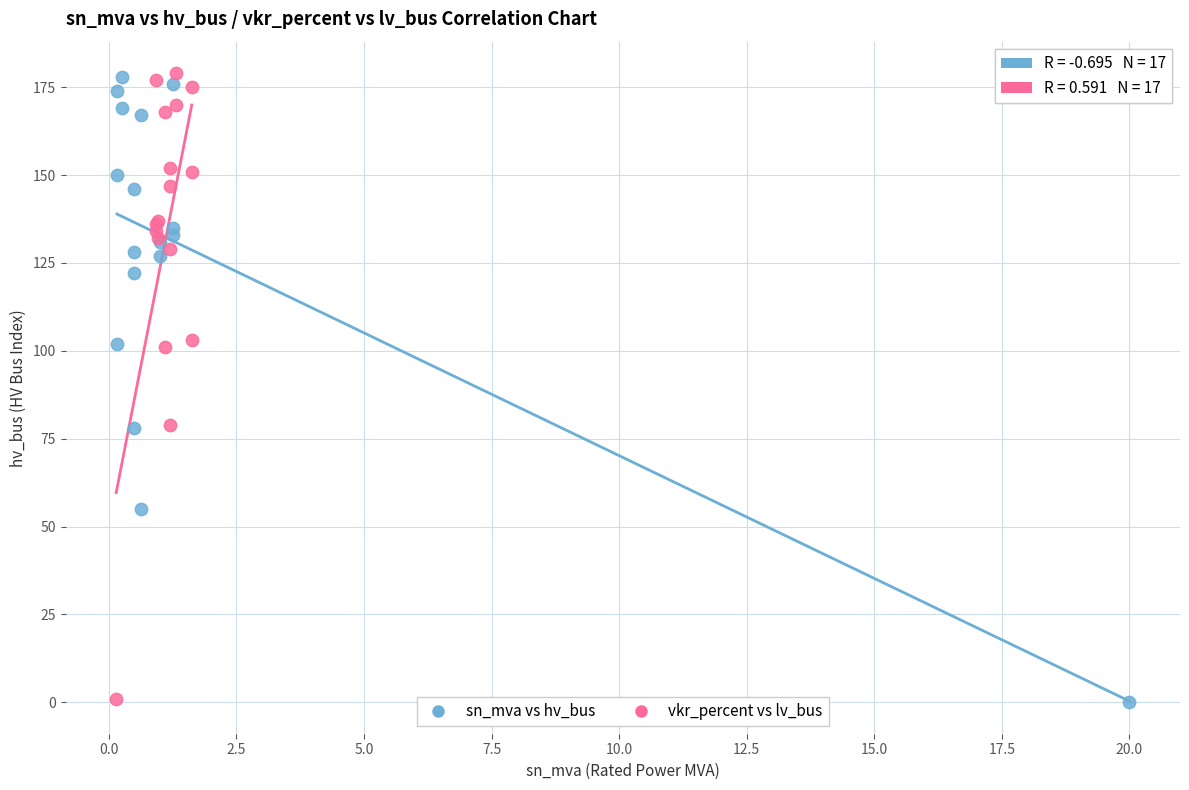

What are all the series names shown in the legend?

sn_mva vs hv_bus, vkr_percent vs lv_bus